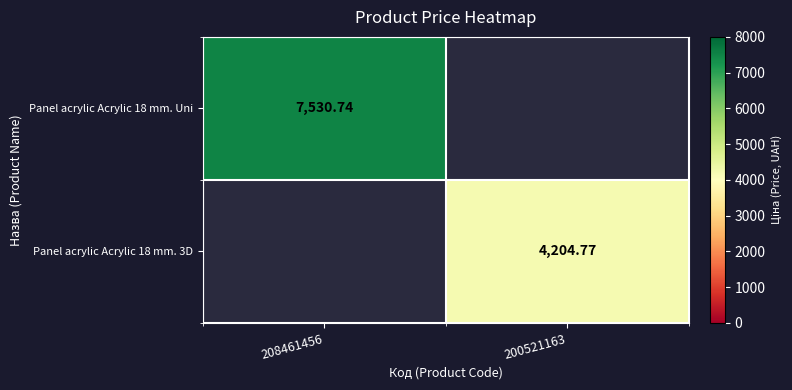

Rank the categories by Panel acrylic Acrylic 18 mm. Uni value from highest to lowest.

208461456, 200521163